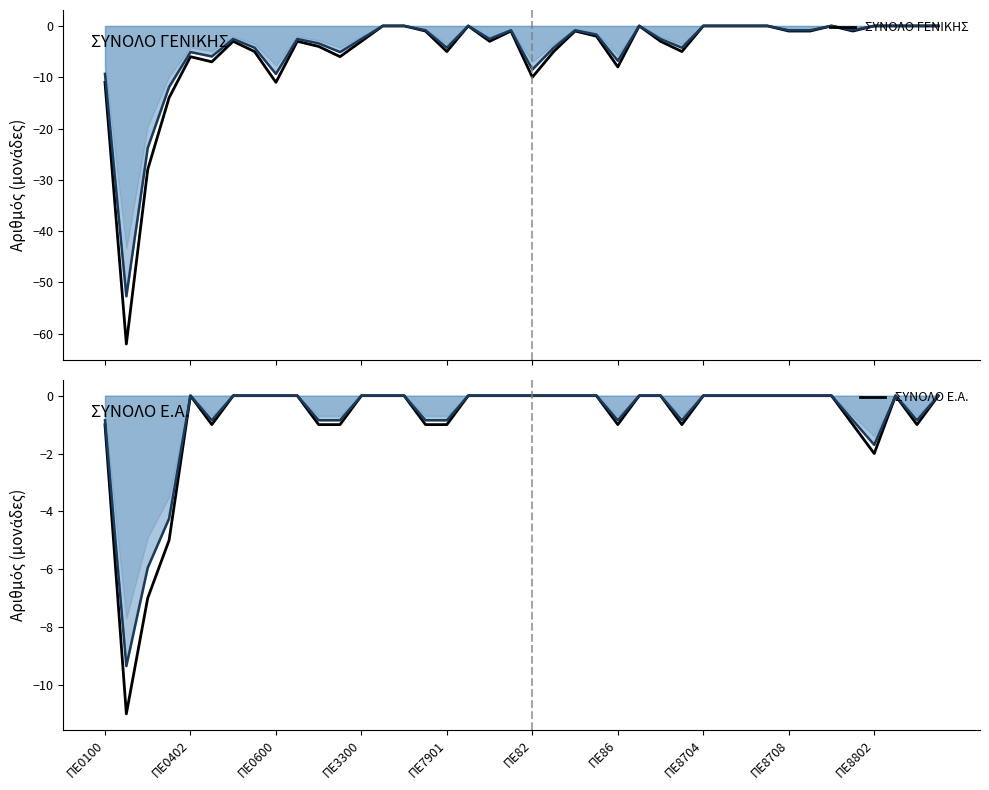

What is the difference between the maximum and minimum values in the ΣΥΝΟΛΟ ΓΕΝΙΚΗΣ series?

62